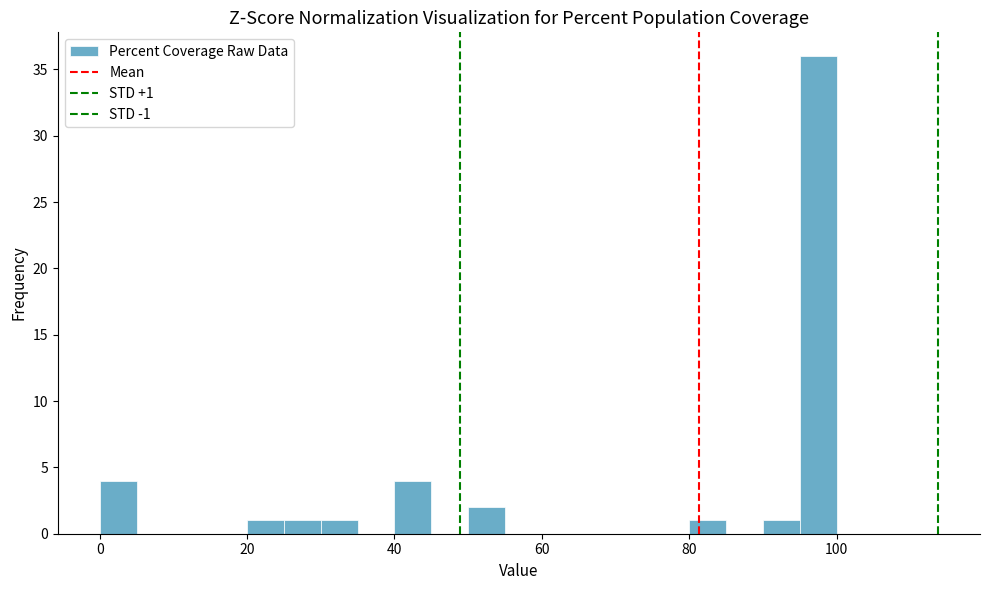

Around what value on the x-axis is the tallest bar? Give the approximate position of its centre, as read against the axis.

98